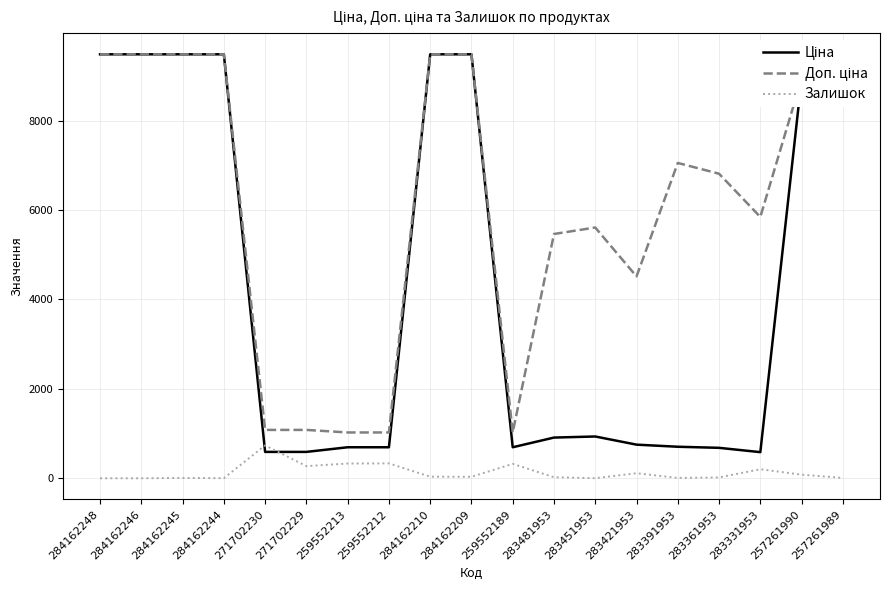

What position from the left is 259552189?

11